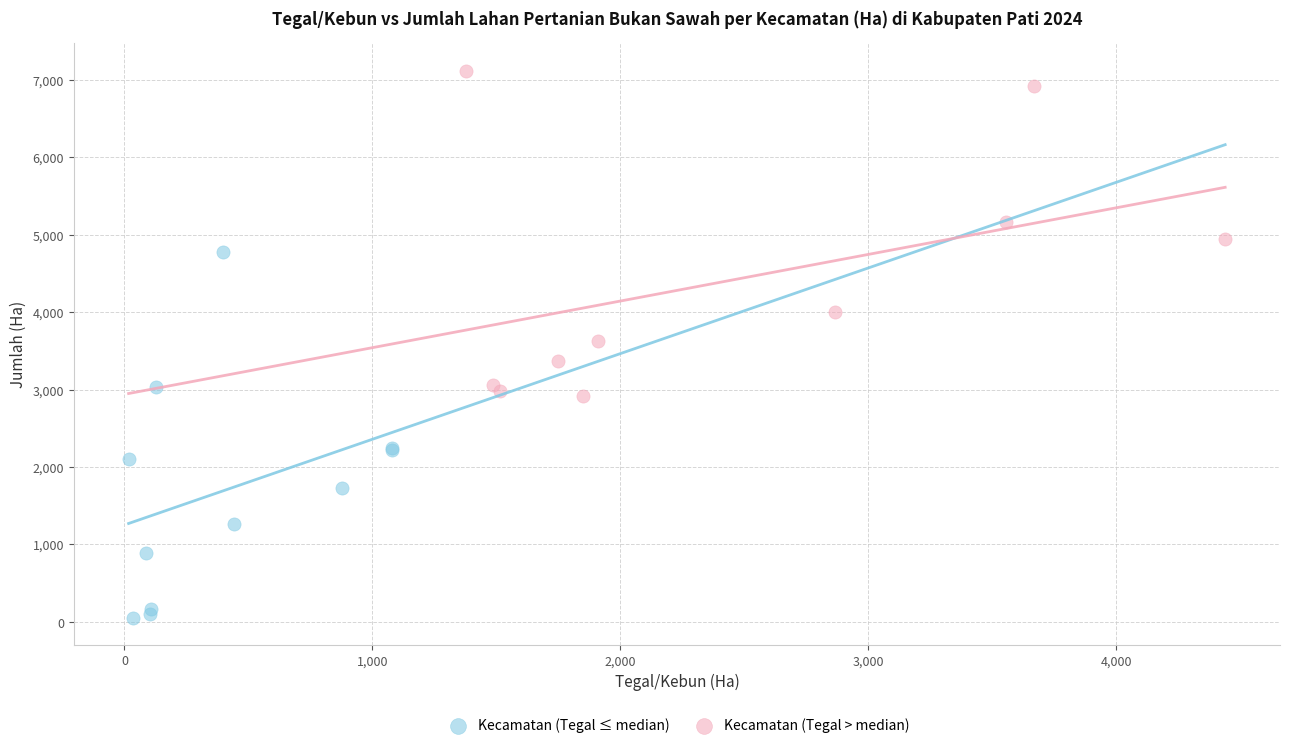

Which series contains the lowest Y value?

Kecamatan (Tegal ≤ median)